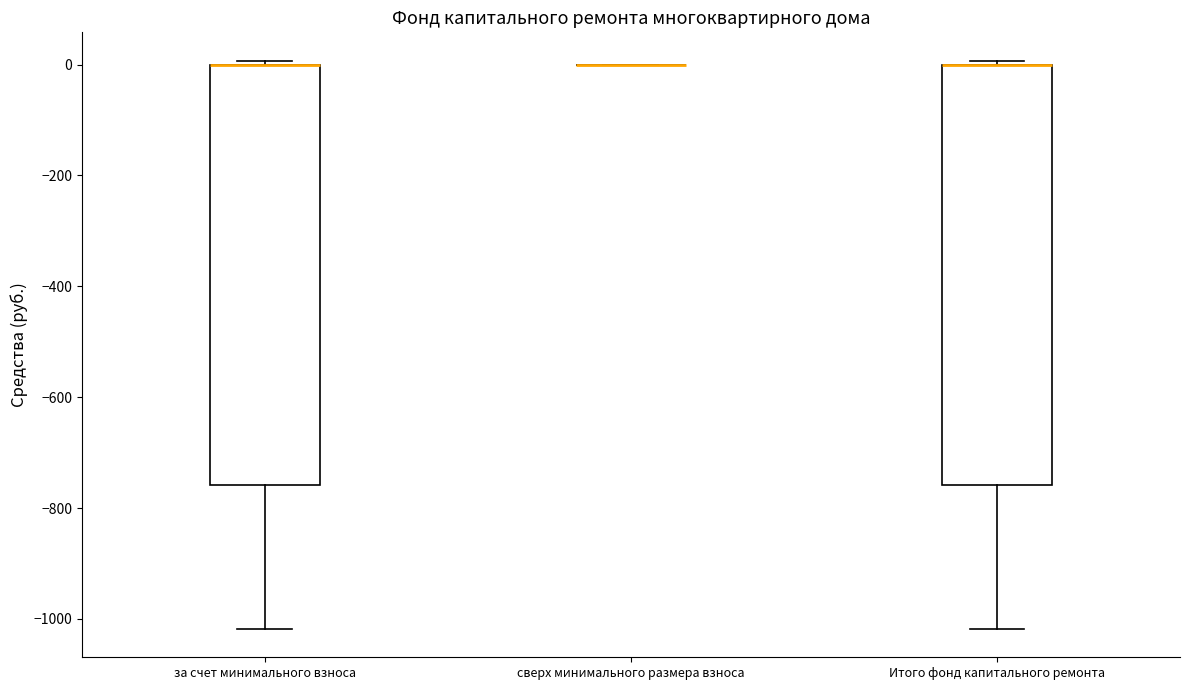

Where is the lower edge of the box for за счет минимального взноса on the y-axis? The values are not printed on the chart, so give them approximately, as read against the axis.

-760